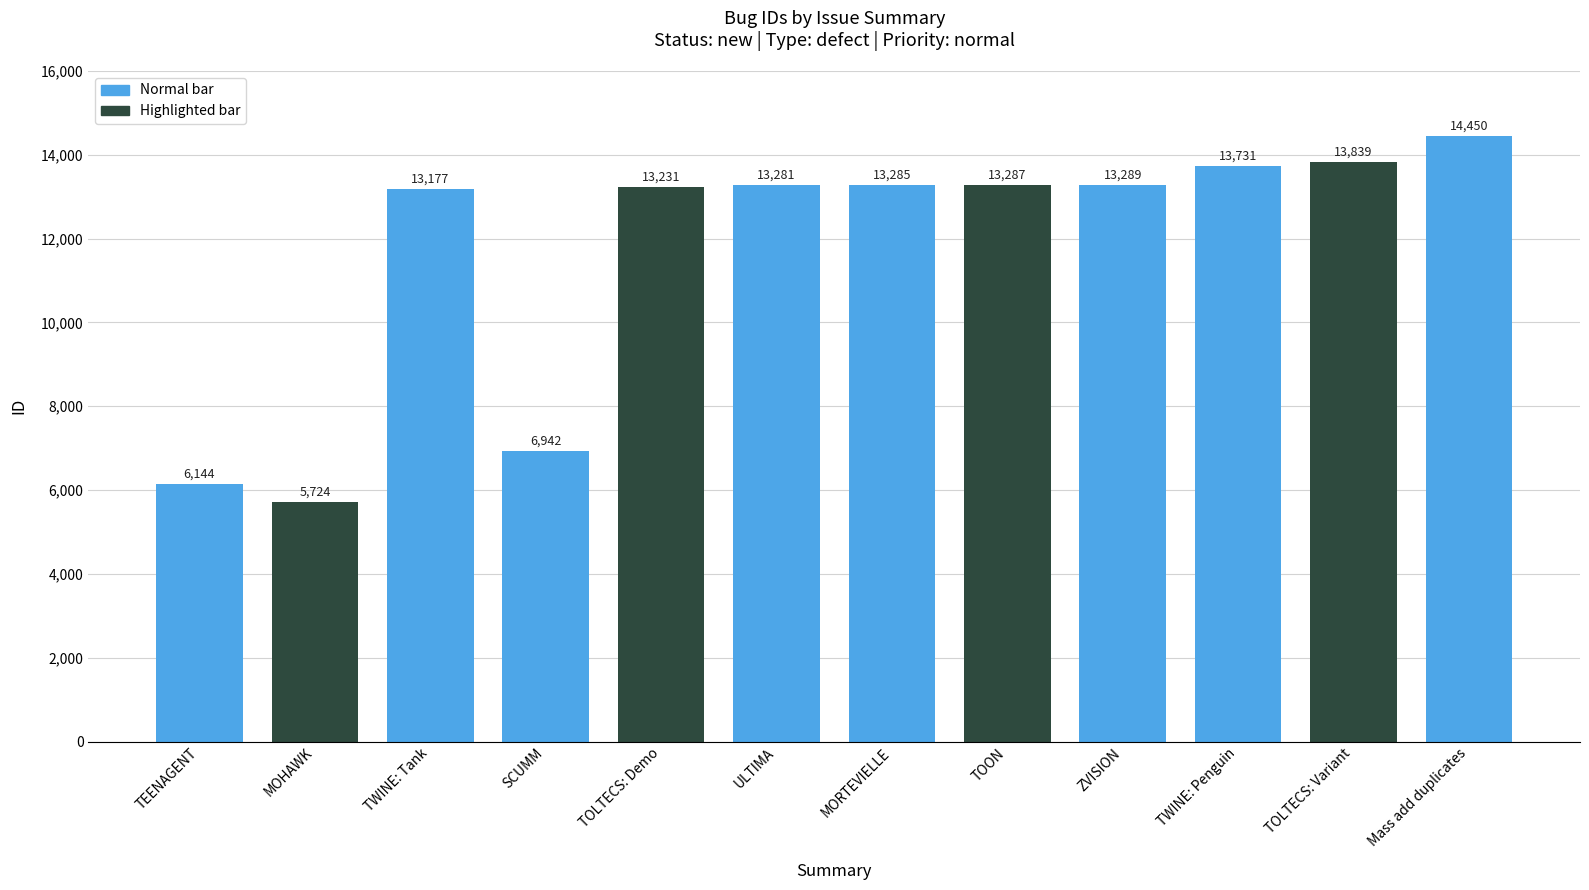

Read the value at MOHAWK, to the nearest 10.

5720